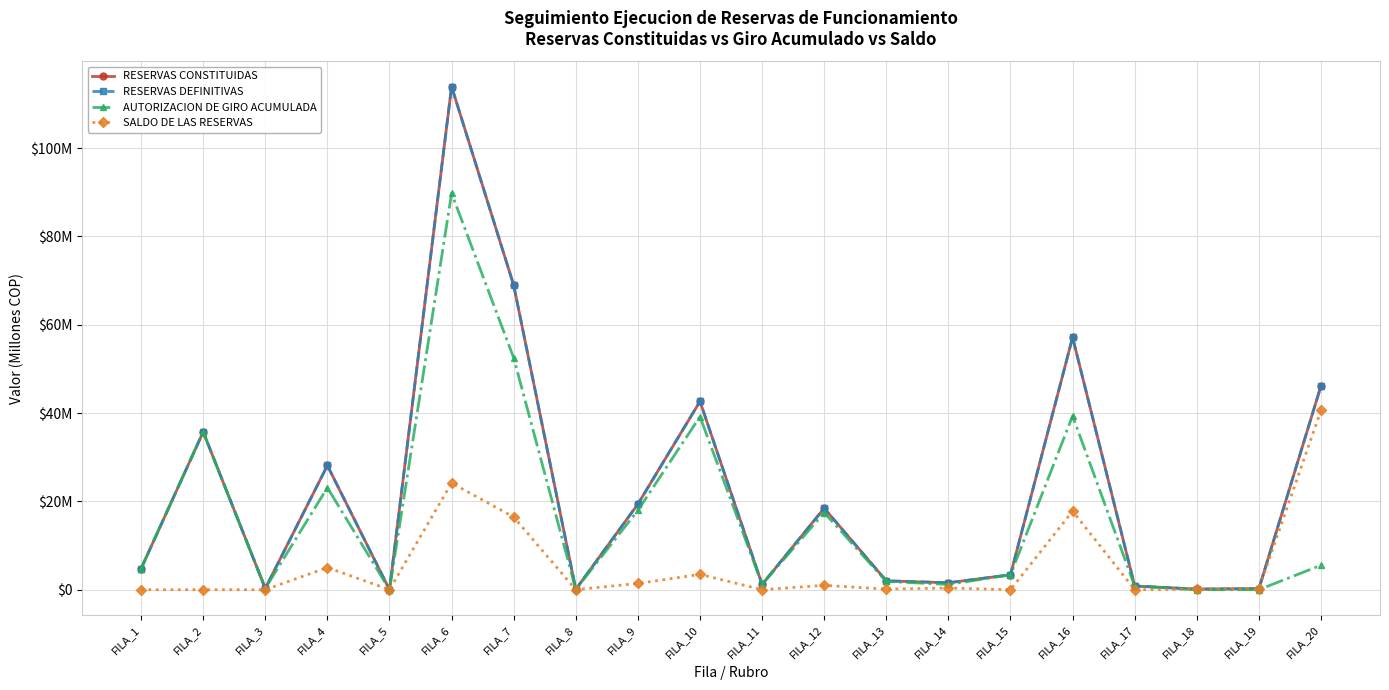

True or false: RESERVAS CONSTITUIDAS and SALDO DE LAS RESERVAS intersect in this chart.

False